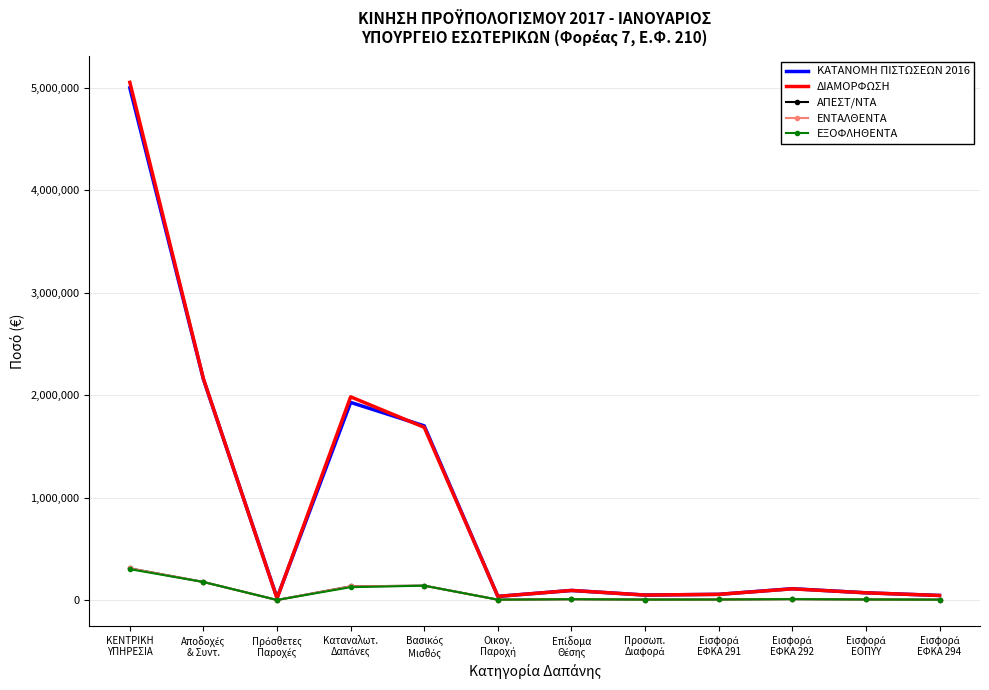

Which series has the largest range (max minus min)?

ΔΙΑΜΟΡΦΩΣΗ